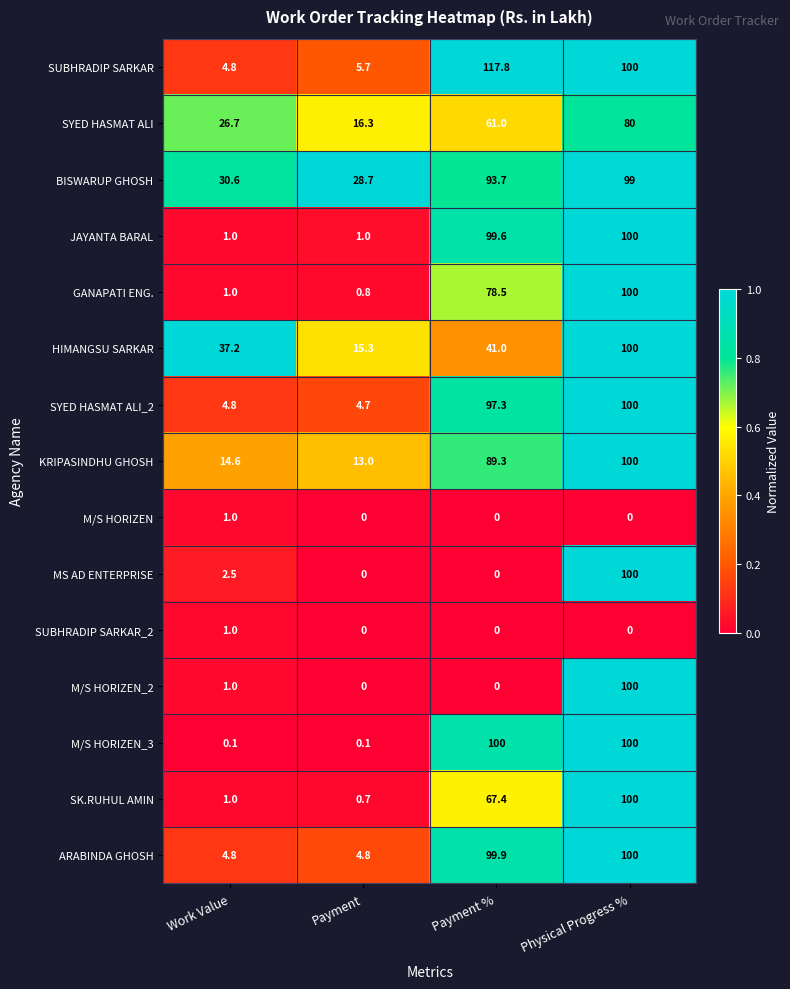

True or false: HIMANGSU SARKAR has a value of 100.0 at Physical Progress %.

True